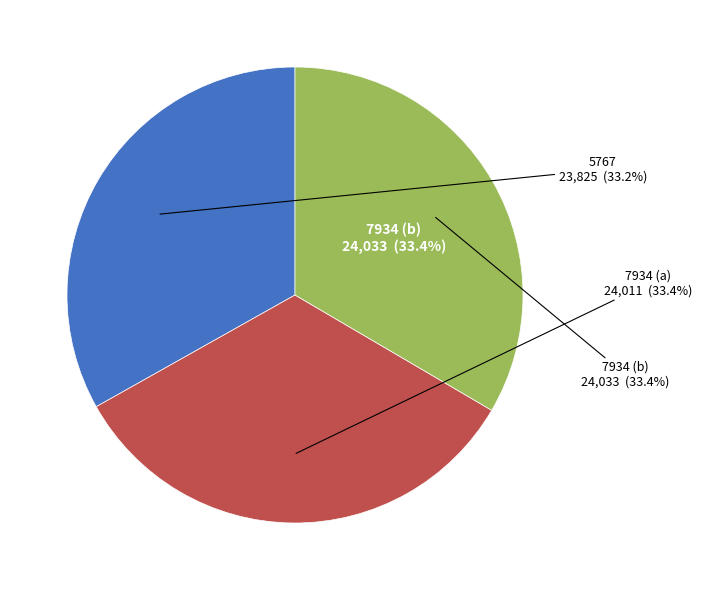

Does 5767 represent more than half of the total?

No